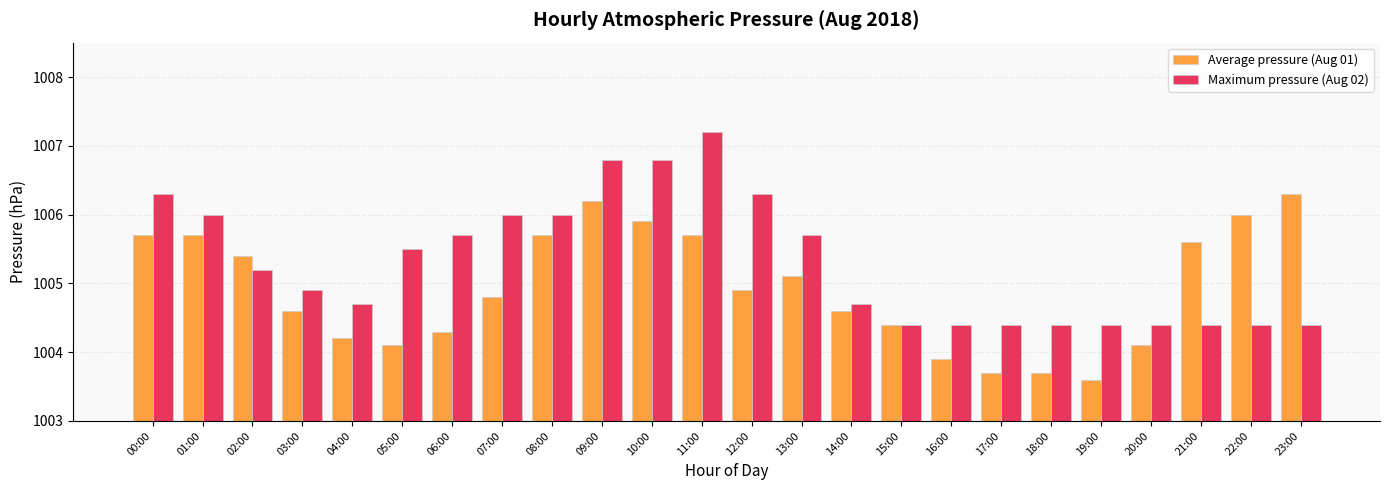

At which label does Maximum pressure (Aug 02) first exceed 1005?

00:00